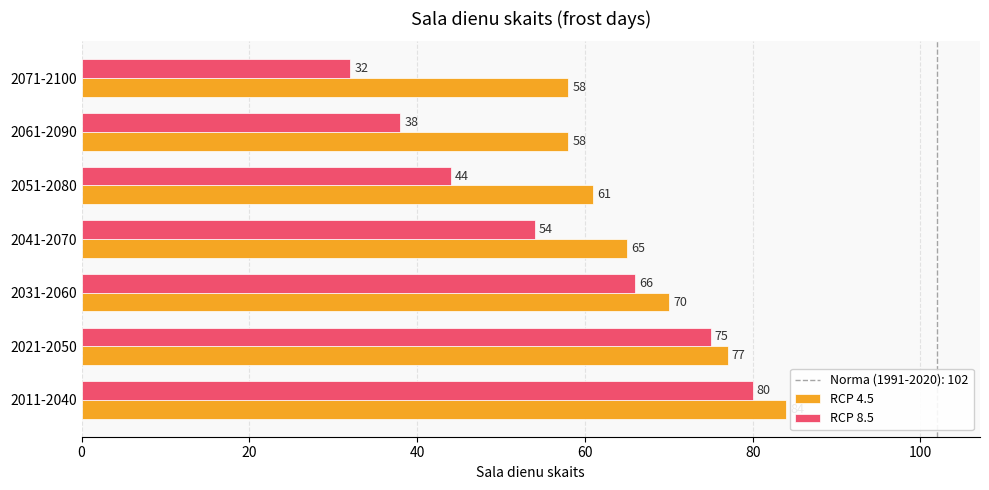

Which series has the widest spread of values?

RCP 8.5